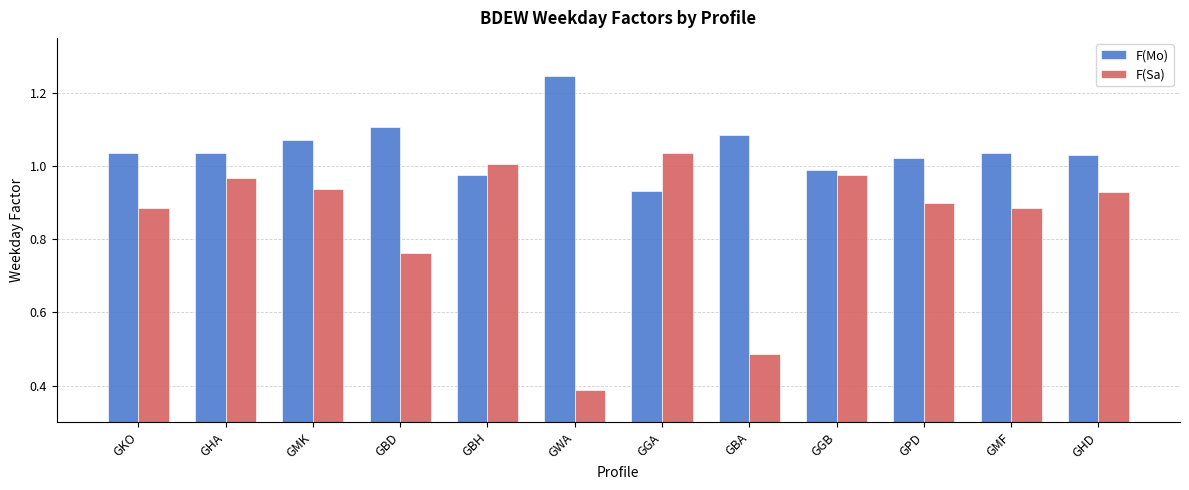

Which series has the largest range (max minus min)?

F(Sa)